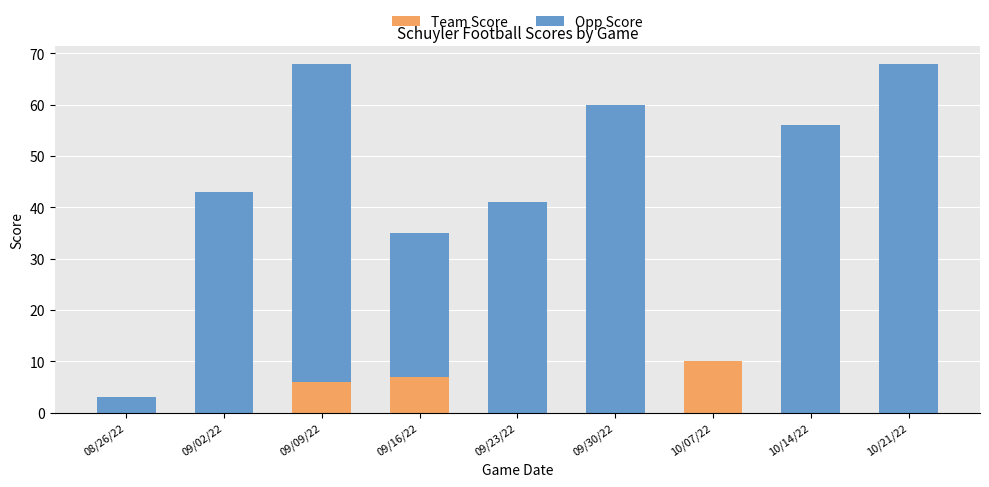

Is it true that Team Score equals 5 at 09/23/22?

False